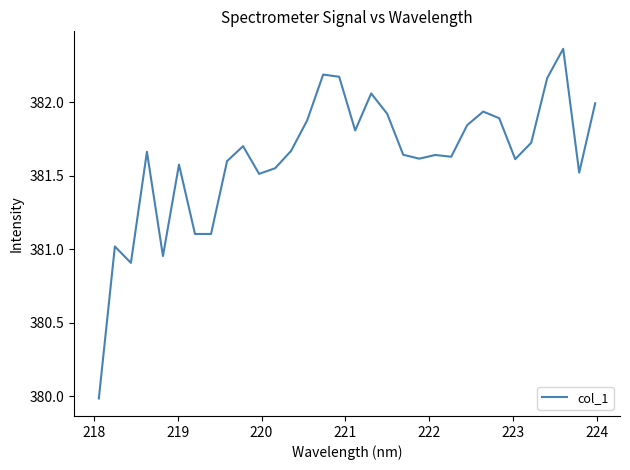

What is the difference between the maximum and minimum values?

2.4